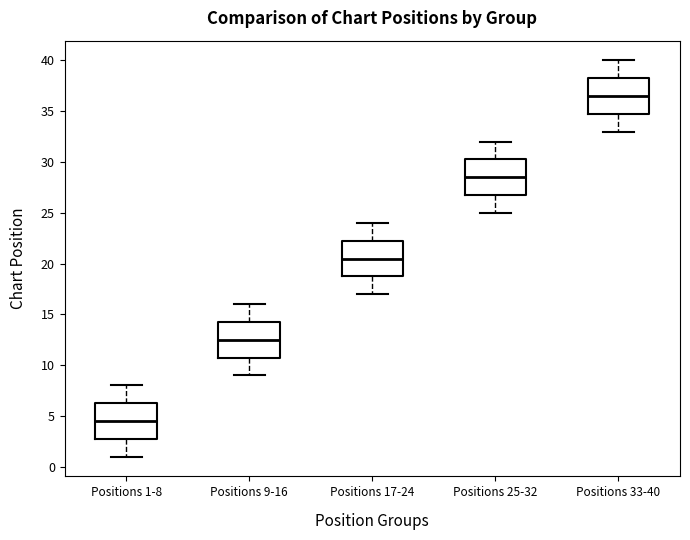

Reading left to right, read every box against the y-axis: the position of its median line, the range the box covers, and the ends of its whiskers. The values are not printed on the chart, so give them approximately, as read against the axis.

Positions 1-8: median 4.5, box 3.0 to 6.5, whiskers 1.0 to 8.0
Positions 9-16: median 12.5, box 11.0 to 14.5, whiskers 9.0 to 16.0
Positions 17-24: median 20.5, box 19.0 to 22.5, whiskers 17.0 to 24.0
Positions 25-32: median 28.5, box 27.0 to 30.5, whiskers 25.0 to 32.0
Positions 33-40: median 36.5, box 35.0 to 38.5, whiskers 33.0 to 40.0